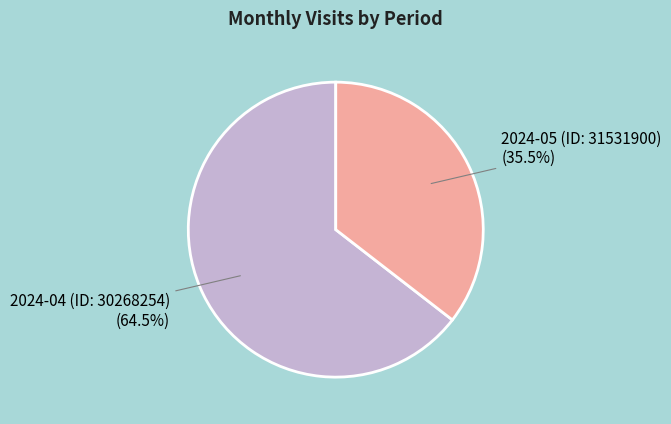

What percentage is NOT represented by 2024-04 (ID: 30268254)?

35.5%